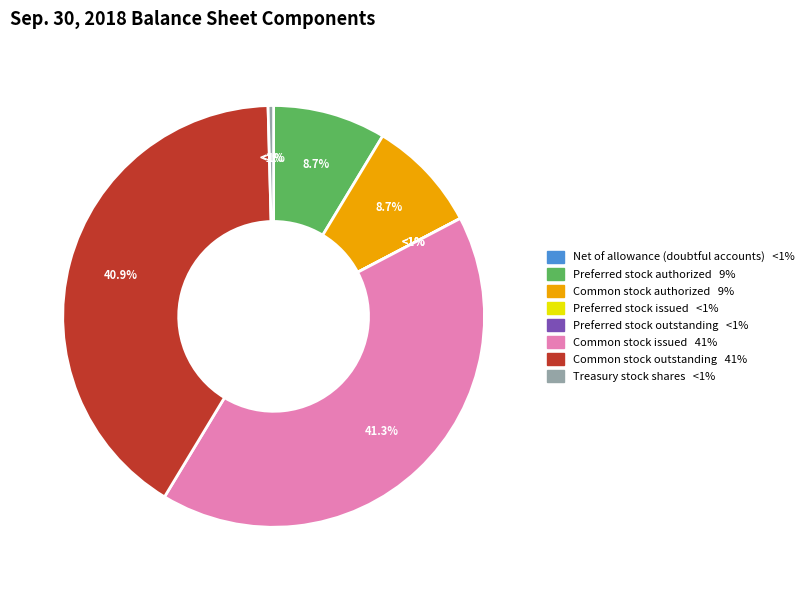

What is the change in value from Preferred stock
issued to Common stock
outstanding?

+47286592